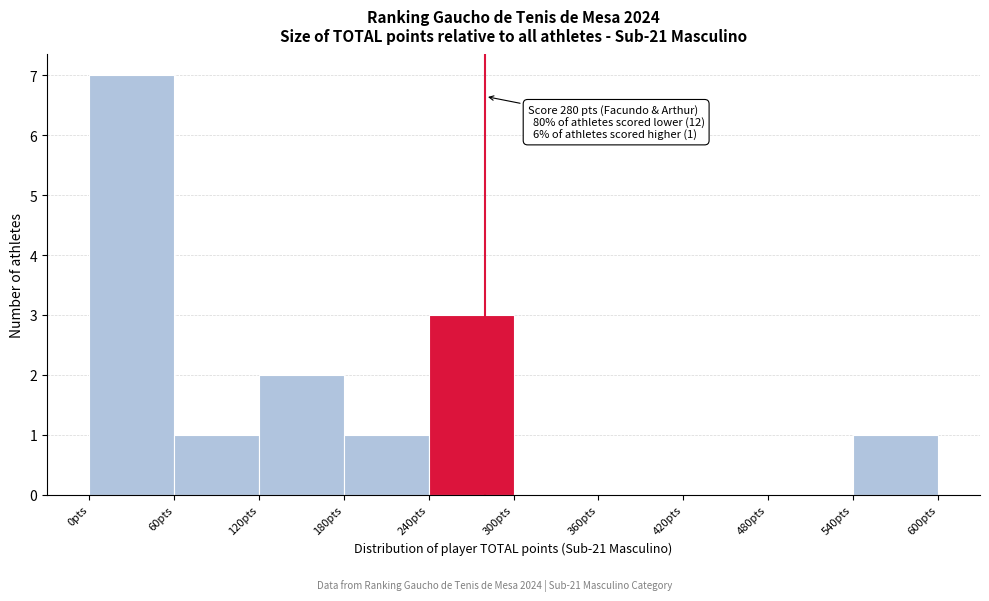

Over which range of the x-axis is the bar tallest?

0 to 60